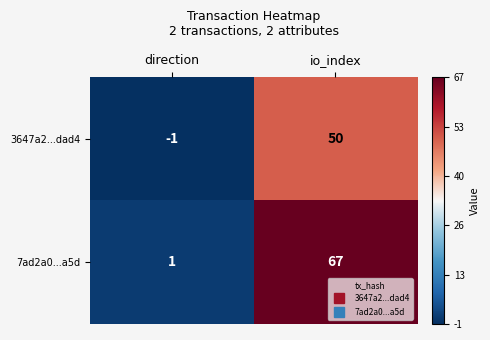

Reading left to right, list all the values displayed in this chart.

3647a2...dad4: direction=-1	io_index=50
7ad2a0...a5d: direction=1	io_index=67